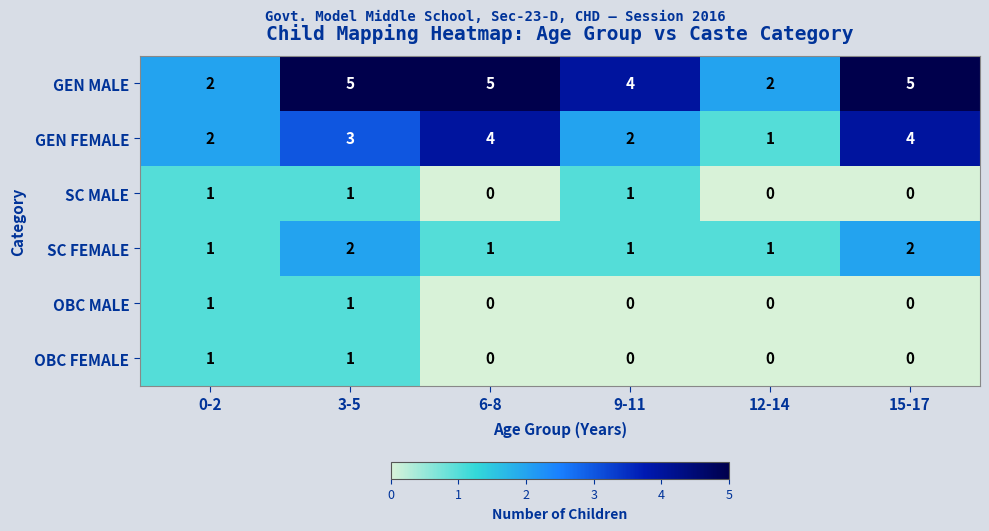

How many series are shown in this chart?

6